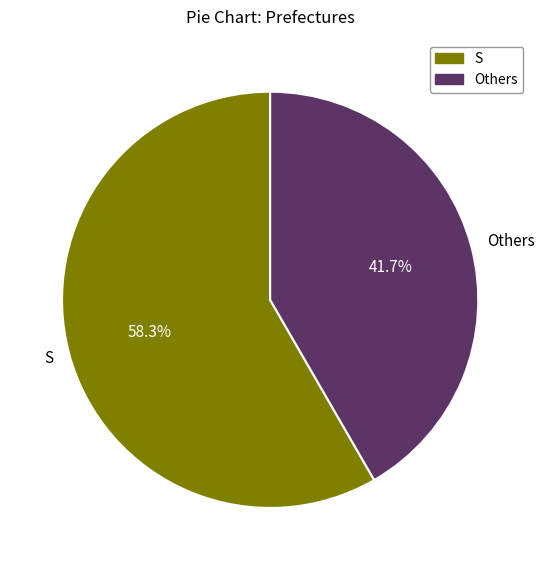

Combined, do Others and S account for over 50%?

Yes